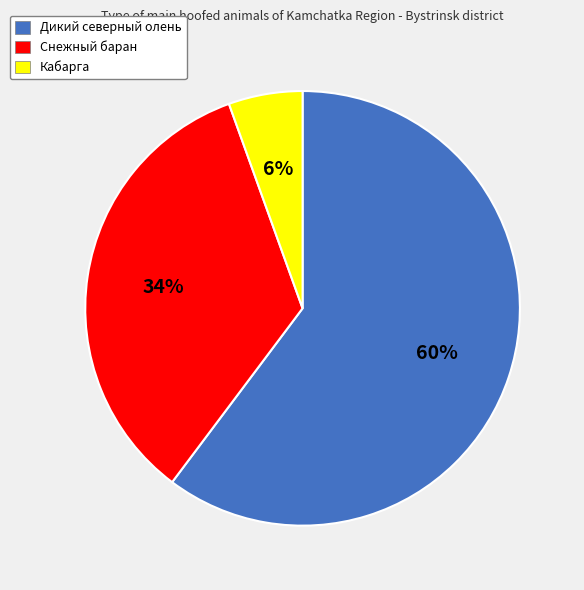

To the nearest percent, what is the combined percentage of Дикий северный олень and Кабарга?

66%